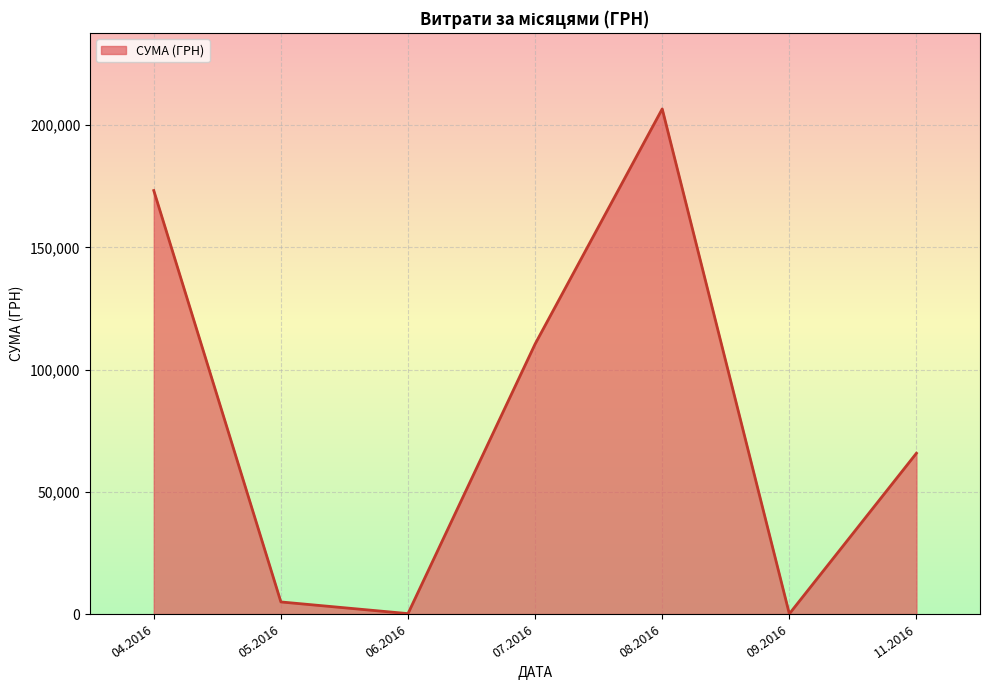

How many series are shown in this chart?

1